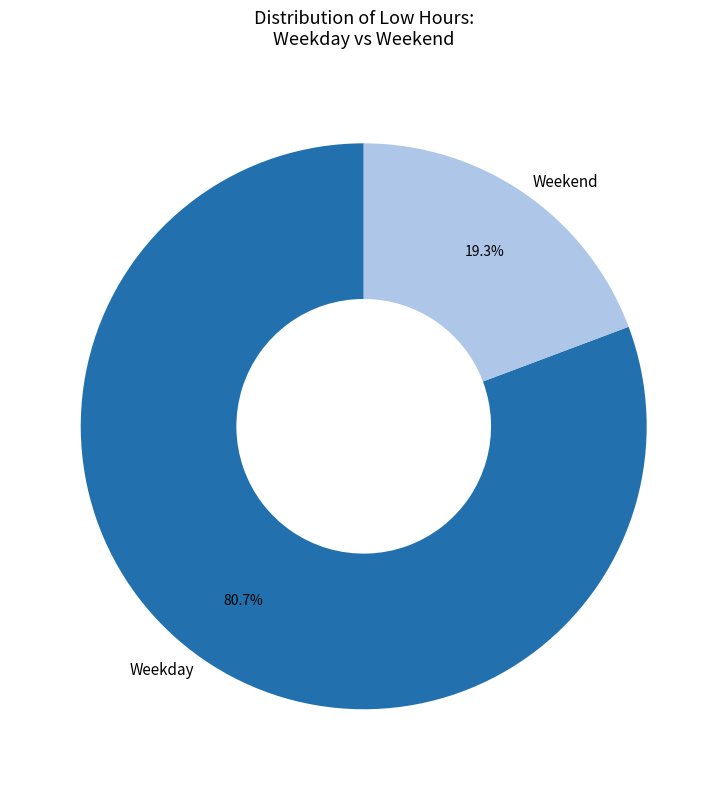

Which slice is the smallest?

Weekend